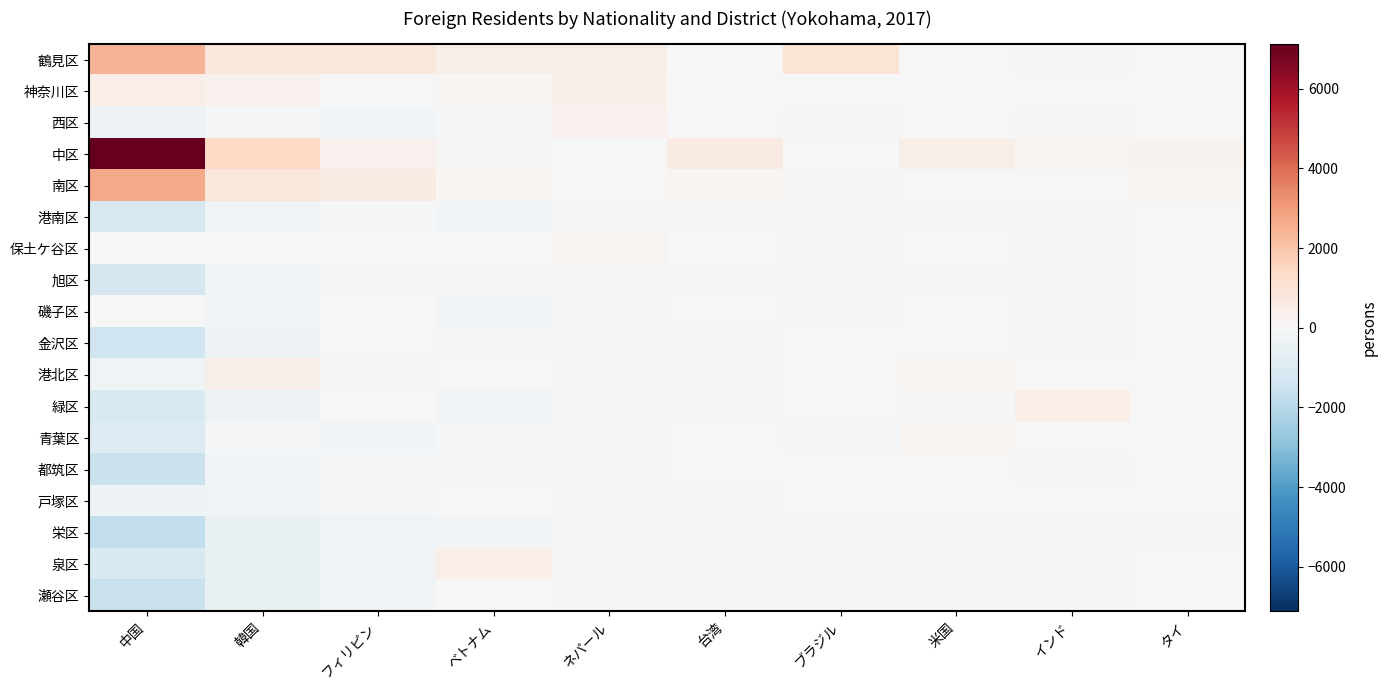

What is the smallest value displayed?

-1724.9